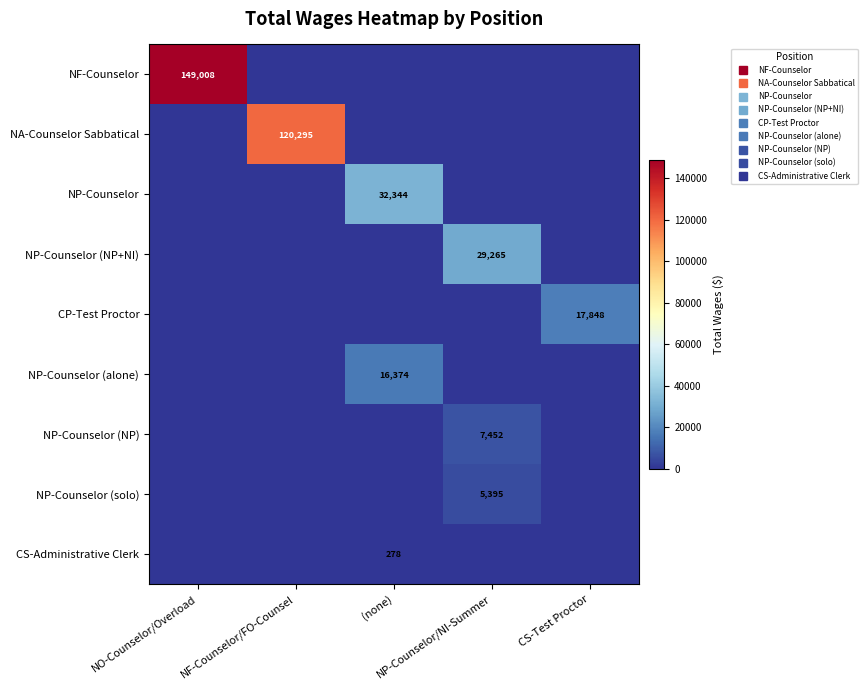

What is the highest value of the NP-Counselor (NP+NI) series?

29265